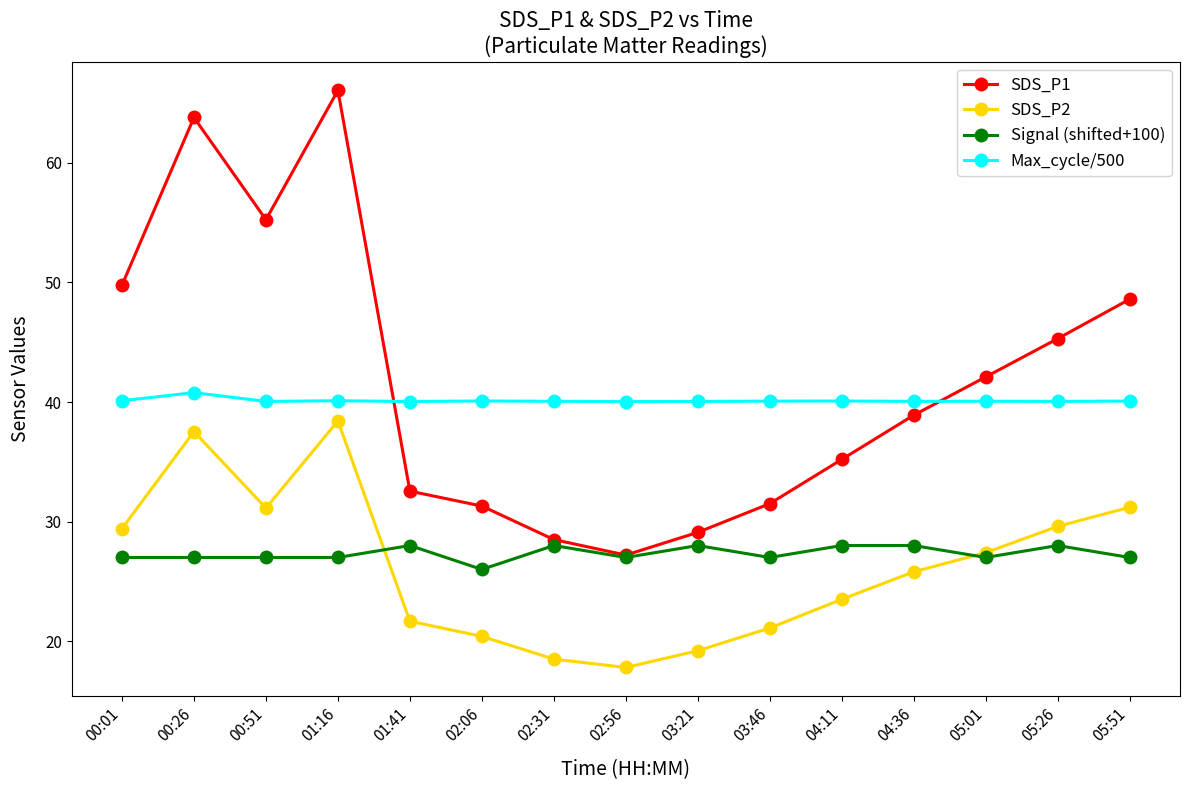

What is the sum of the SDS_P2 values at 02:06 and 02:56?

38.2